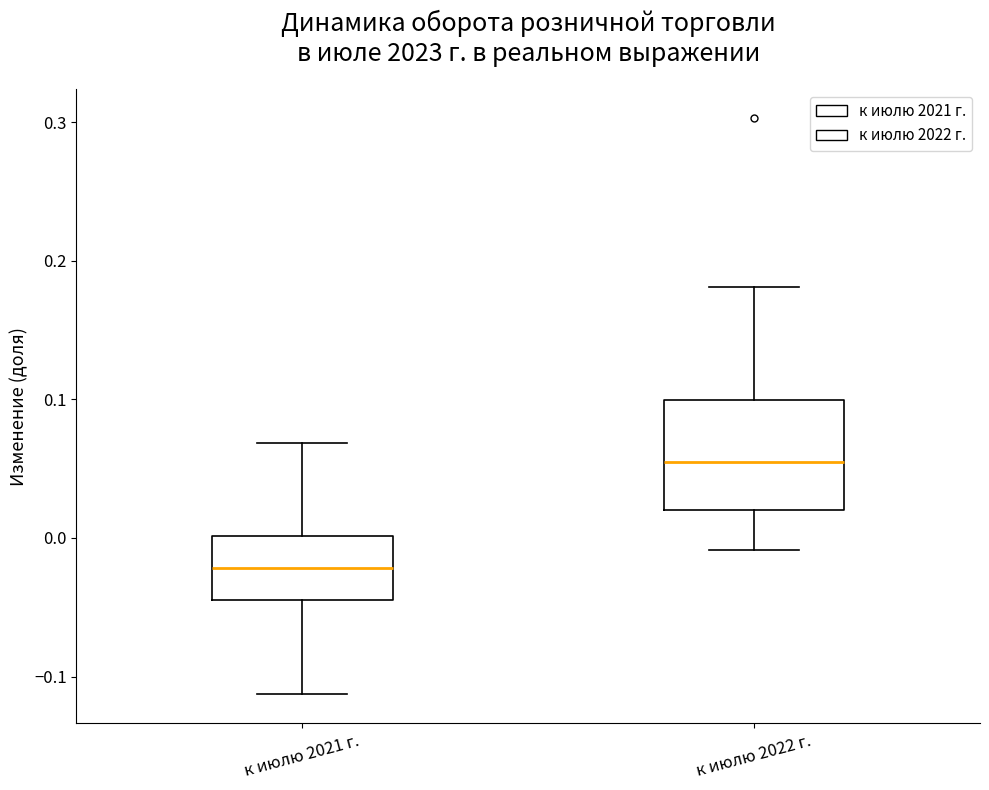

Reading left to right, read every box against the y-axis: the position of its median line, the range the box covers, and the ends of its whiskers. The values are not printed on the chart, so give them approximately, as read against the axis.

к июлю 2021 г.: median -0.02, box -0.04 to 0.00, whiskers -0.11 to 0.07
к июлю 2022 г.: median 0.05, box 0.02 to 0.10, whiskers -0.01 to 0.18